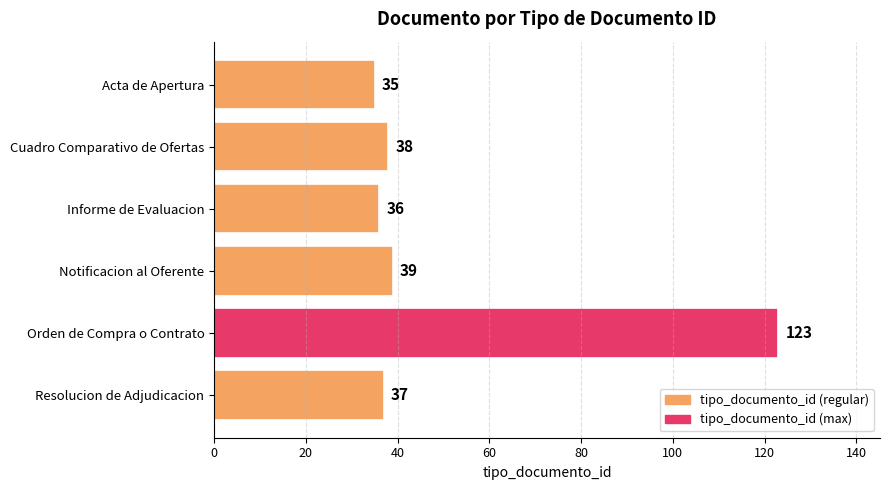

What is the value of the 2nd bar from the top?

38